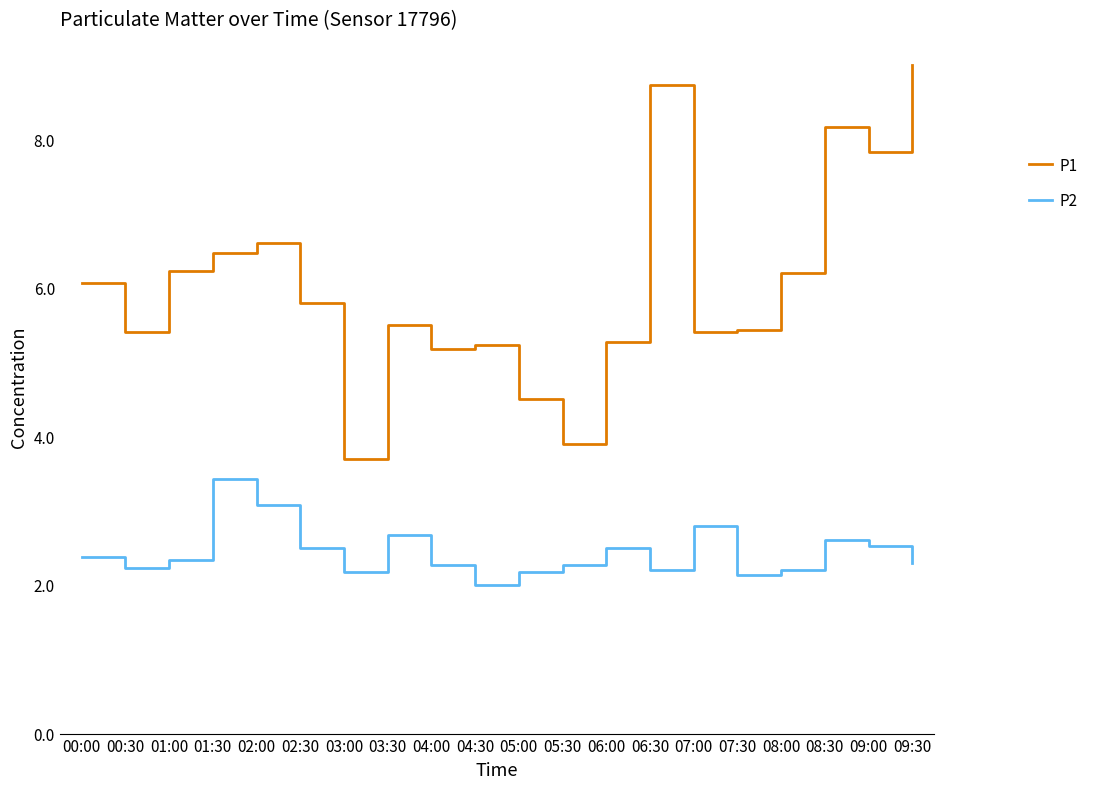

Rank the series by their maximum value, from highest to lowest.

P1, P2